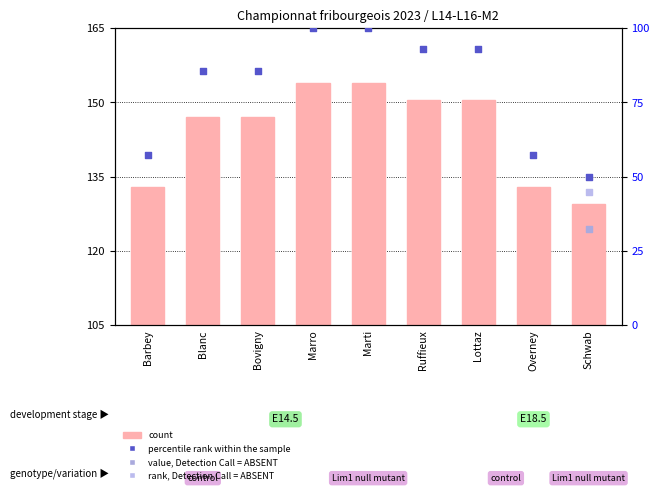

At how many categories does at least one series exceed 31?

9